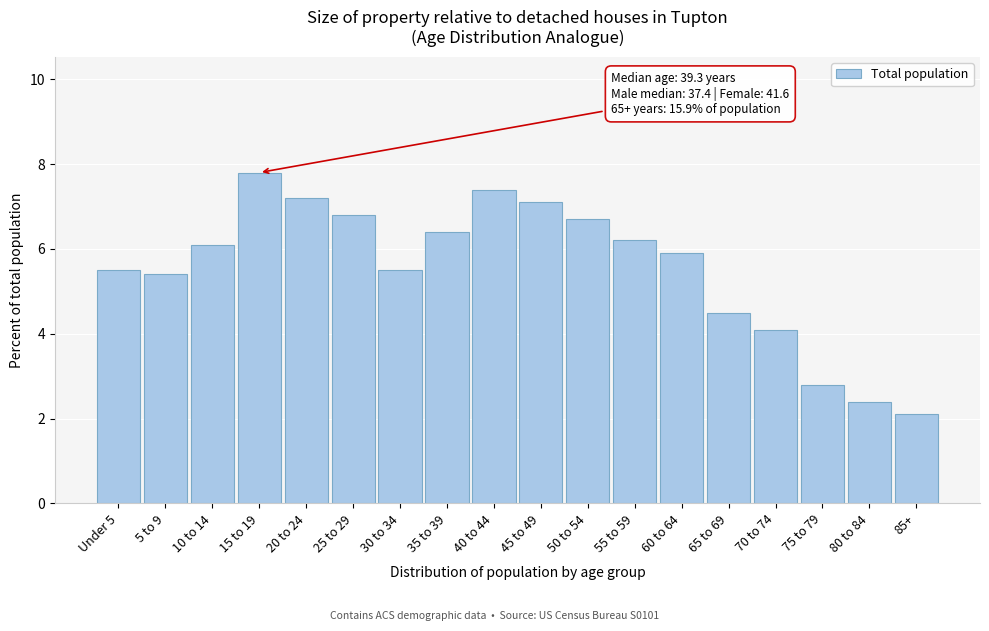

Reading left to right, list all the values displayed in this chart.

Under 5=5.5	5 to 9=5.4	10 to 14=6.1	15 to 19=7.8	20 to 24=7.2	25 to 29=6.8	30 to 34=5.5	35 to 39=6.4	40 to 44=7.4	45 to 49=7.1	50 to 54=6.7	55 to 59=6.2	60 to 64=5.9	65 to 69=4.5	70 to 74=4.1	75 to 79=2.8	80 to 84=2.4	85+=2.1